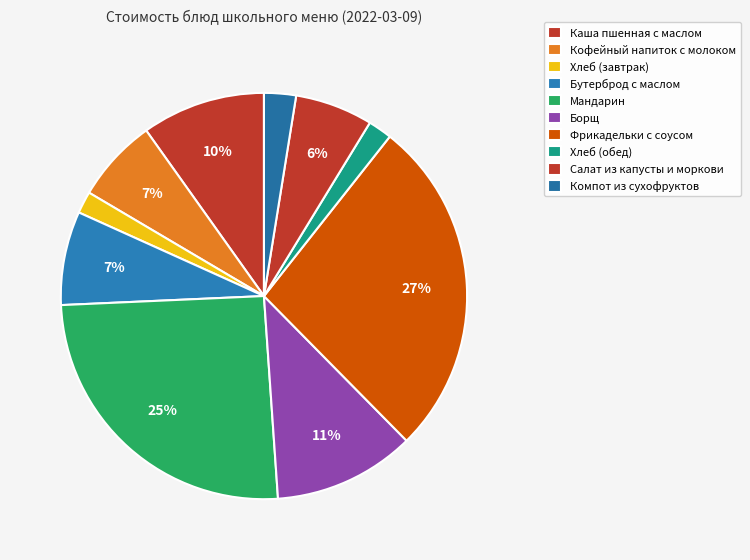

How many slices are in this pie chart?

10